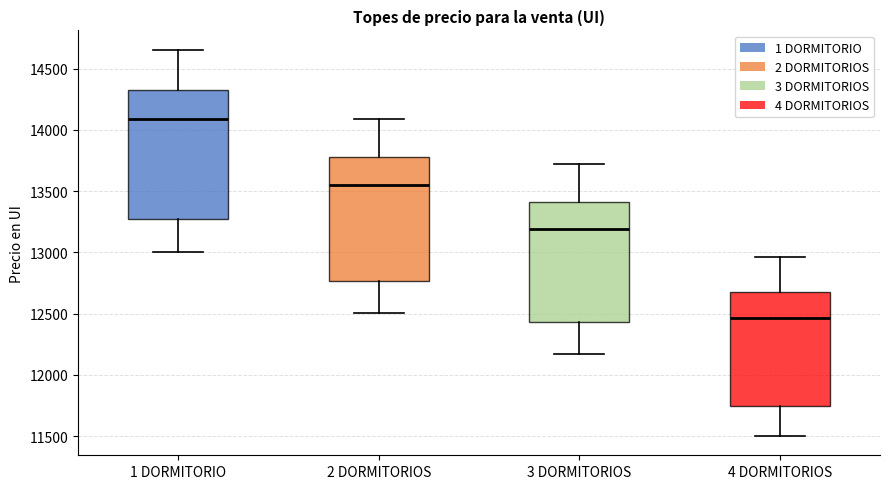

Reading left to right, read every box against the y-axis: the position of its median line, the range the box covers, and the ends of its whiskers. The values are not printed on the chart, so give them approximately, as read against the axis.

1 DORMITORIO: median 14100, box 13300 to 14350, whiskers 13000 to 14650
2 DORMITORIOS: median 13550, box 12750 to 13800, whiskers 12500 to 14100
3 DORMITORIOS: median 13200, box 12450 to 13400, whiskers 12150 to 13700
4 DORMITORIOS: median 12450, box 11750 to 12700, whiskers 11500 to 12950